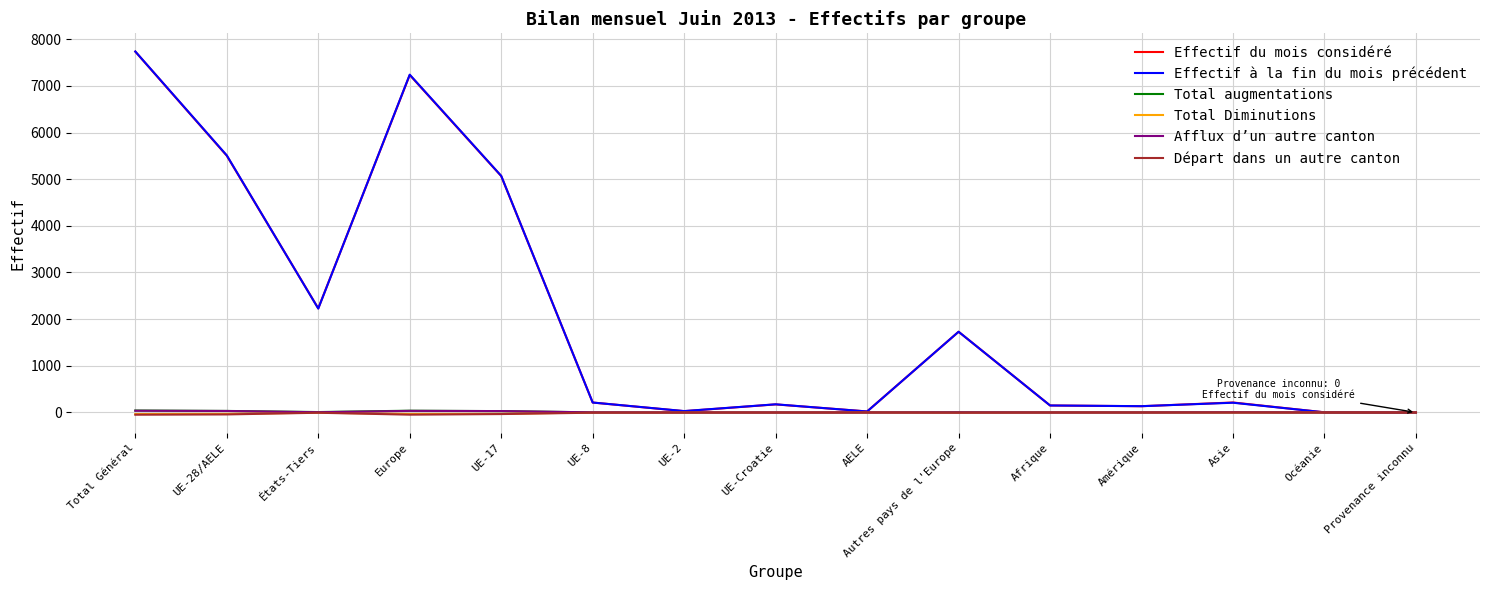

At which label does Afflux d’un autre canton first exceed 2?

Total Général